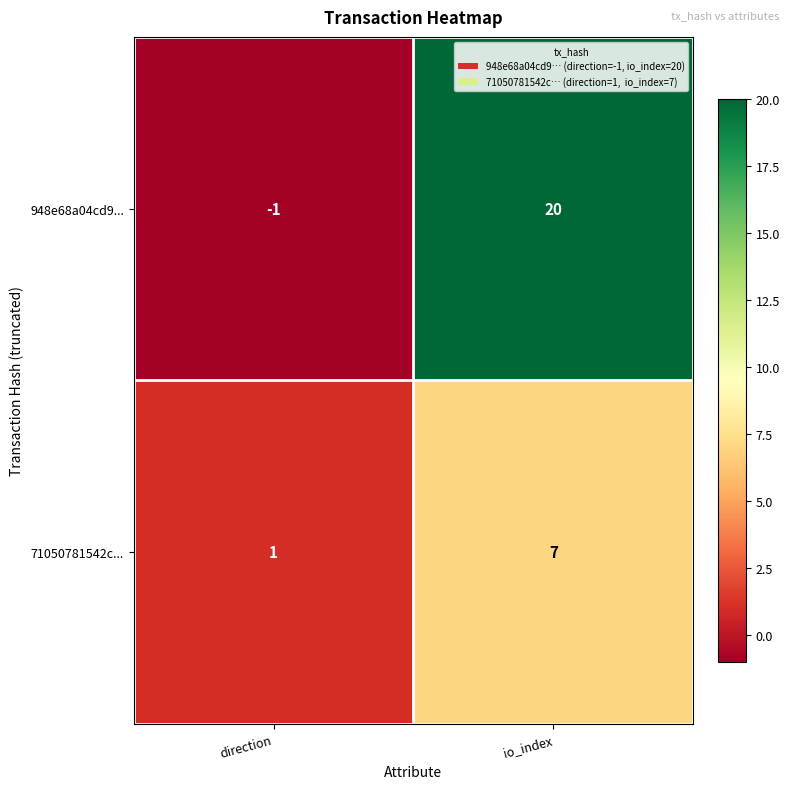

True or false: 71050781542c... has a value of 2 at direction.

False